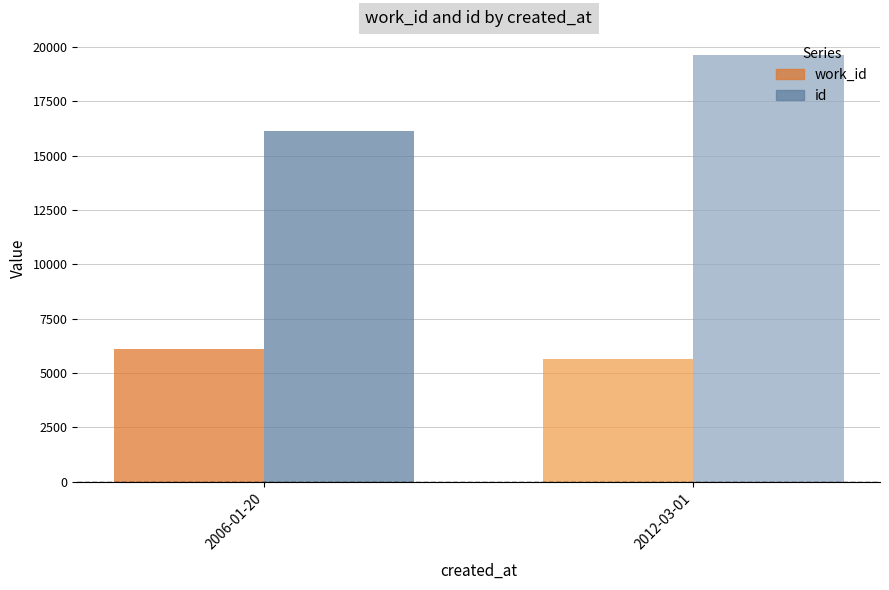

What is the difference between the id values at 2006-01-20 and 2012-03-01?

3495